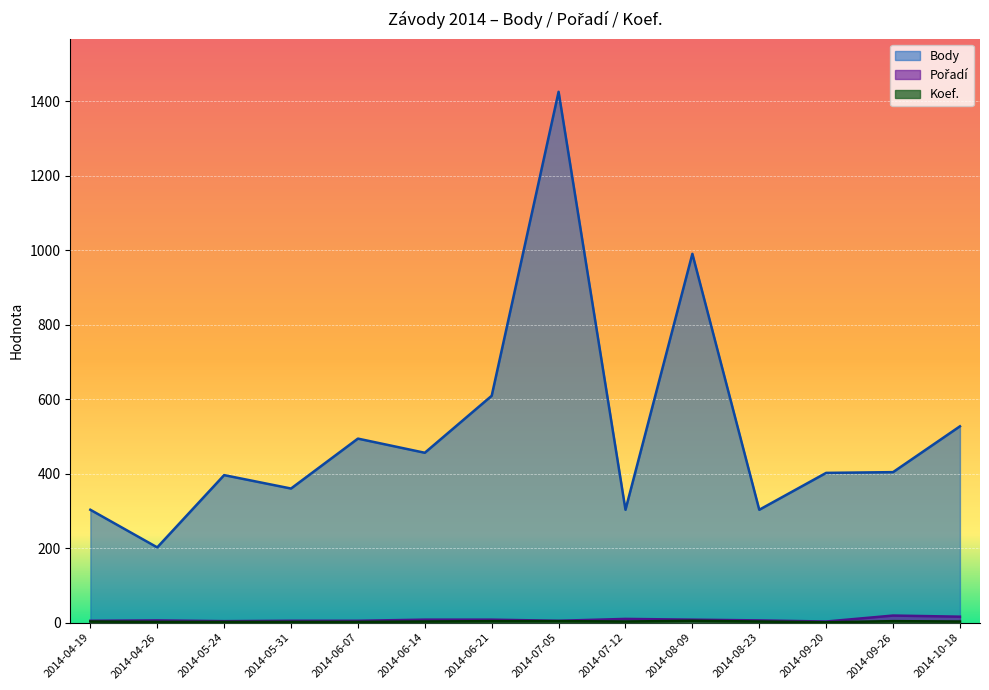

How many distinct data groups are displayed?

3